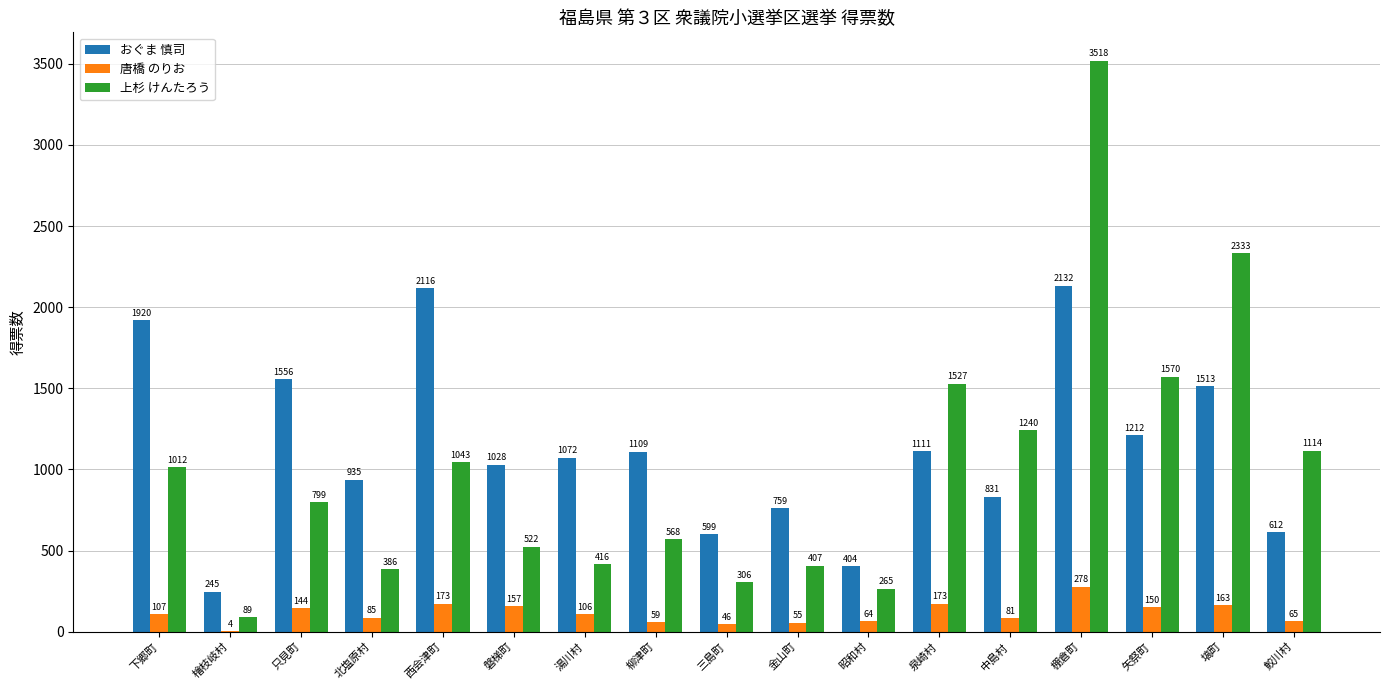

Reading right to left, what are all the values shown in this chart?

おぐま 慎司: 鮫川村=612	塙町=1513	矢祭町=1212	棚倉町=2132	中島村=831	泉崎村=1111	昭和村=404	金山町=759	三島町=599	柳津町=1109	湯川村=1072	磐梯町=1028	西会津町=2116	北塩原村=935	只見町=1556	檜枝岐村=245	下郷町=1920
唐橋 のりお: 鮫川村=65	塙町=163	矢祭町=150	棚倉町=278	中島村=81	泉崎村=173	昭和村=64	金山町=55	三島町=46	柳津町=59	湯川村=106	磐梯町=157	西会津町=173	北塩原村=85	只見町=144	檜枝岐村=4	下郷町=107
上杉 けんたろう: 鮫川村=1114	塙町=2333	矢祭町=1570	棚倉町=3518	中島村=1240	泉崎村=1527	昭和村=265	金山町=407	三島町=306	柳津町=568	湯川村=416	磐梯町=522	西会津町=1043	北塩原村=386	只見町=799	檜枝岐村=89	下郷町=1012